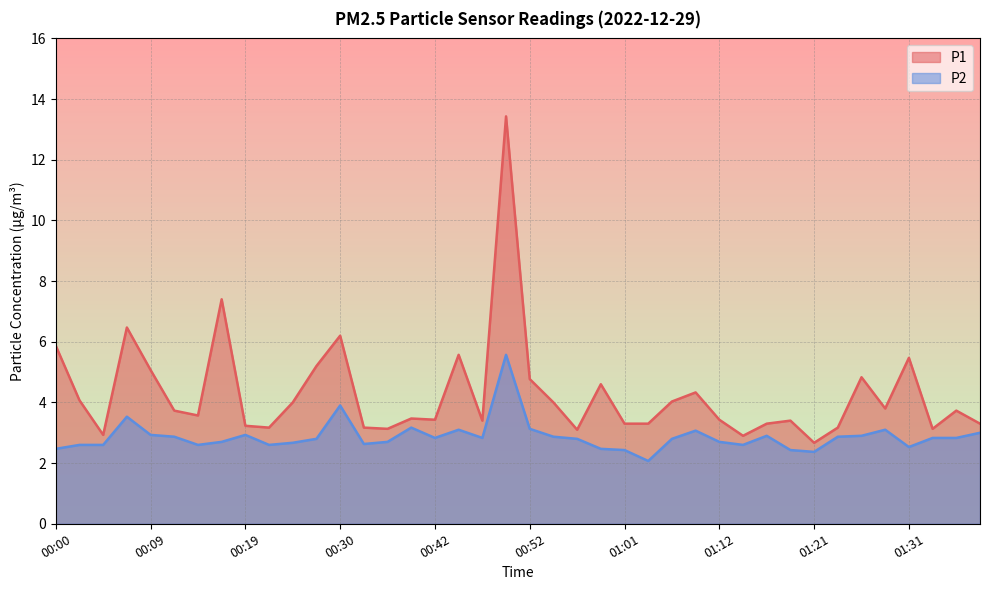

What is the highest value of the P2 series?

5.6